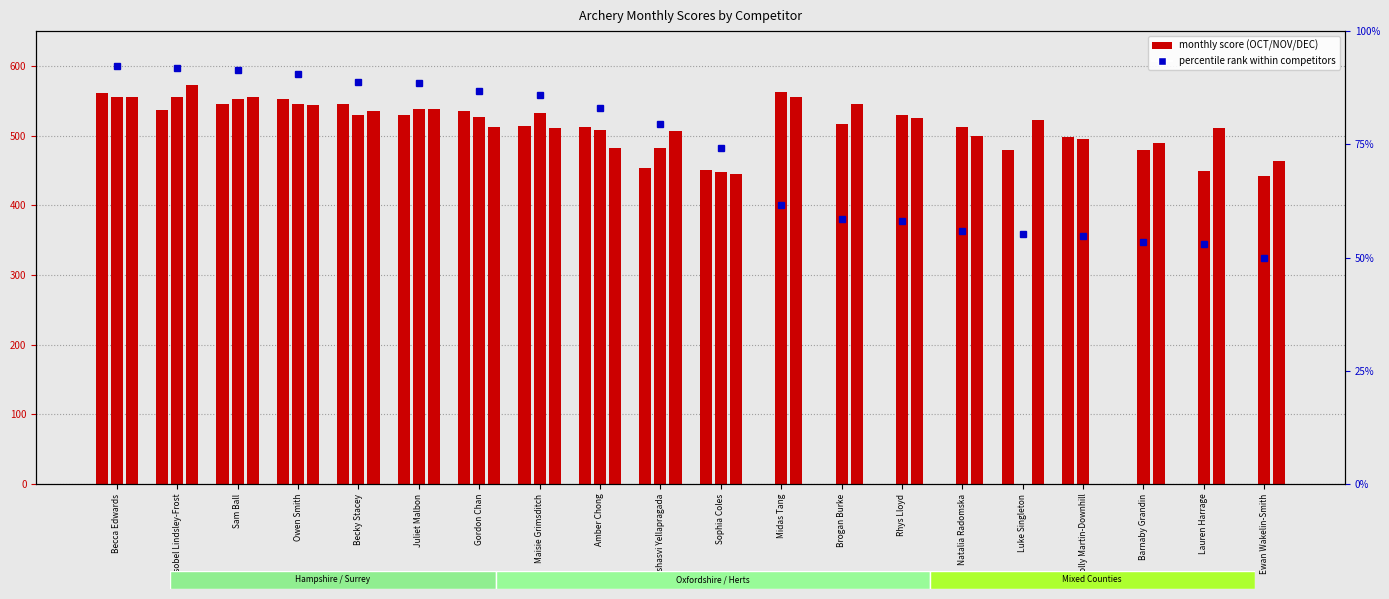

The OCT series shows -205 at Rhys Lloyd. True or false?

False